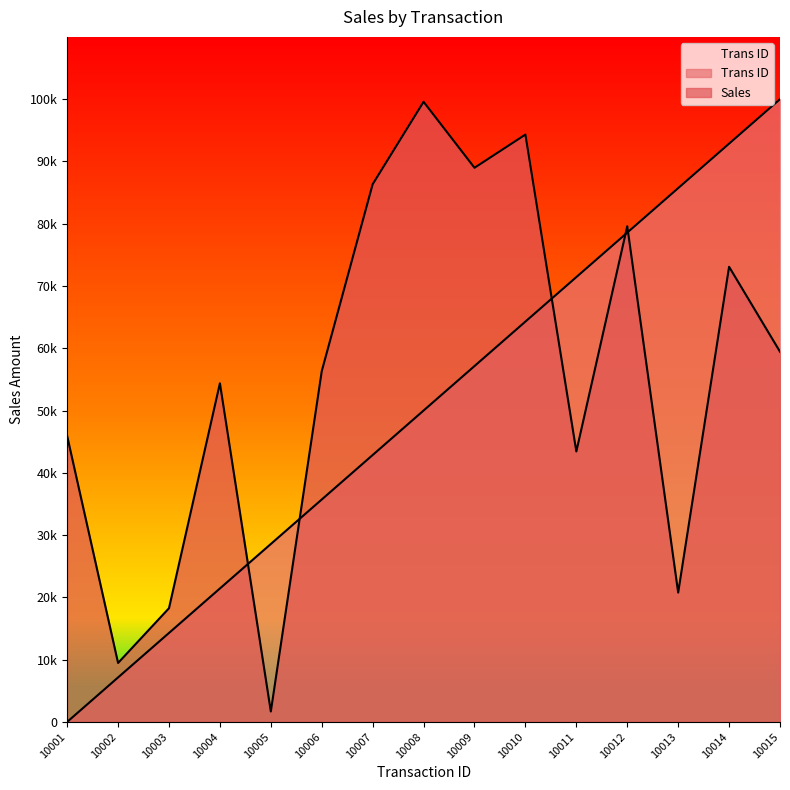

Rank the series at 10002 from highest to lowest value.

Sales, Trans ID